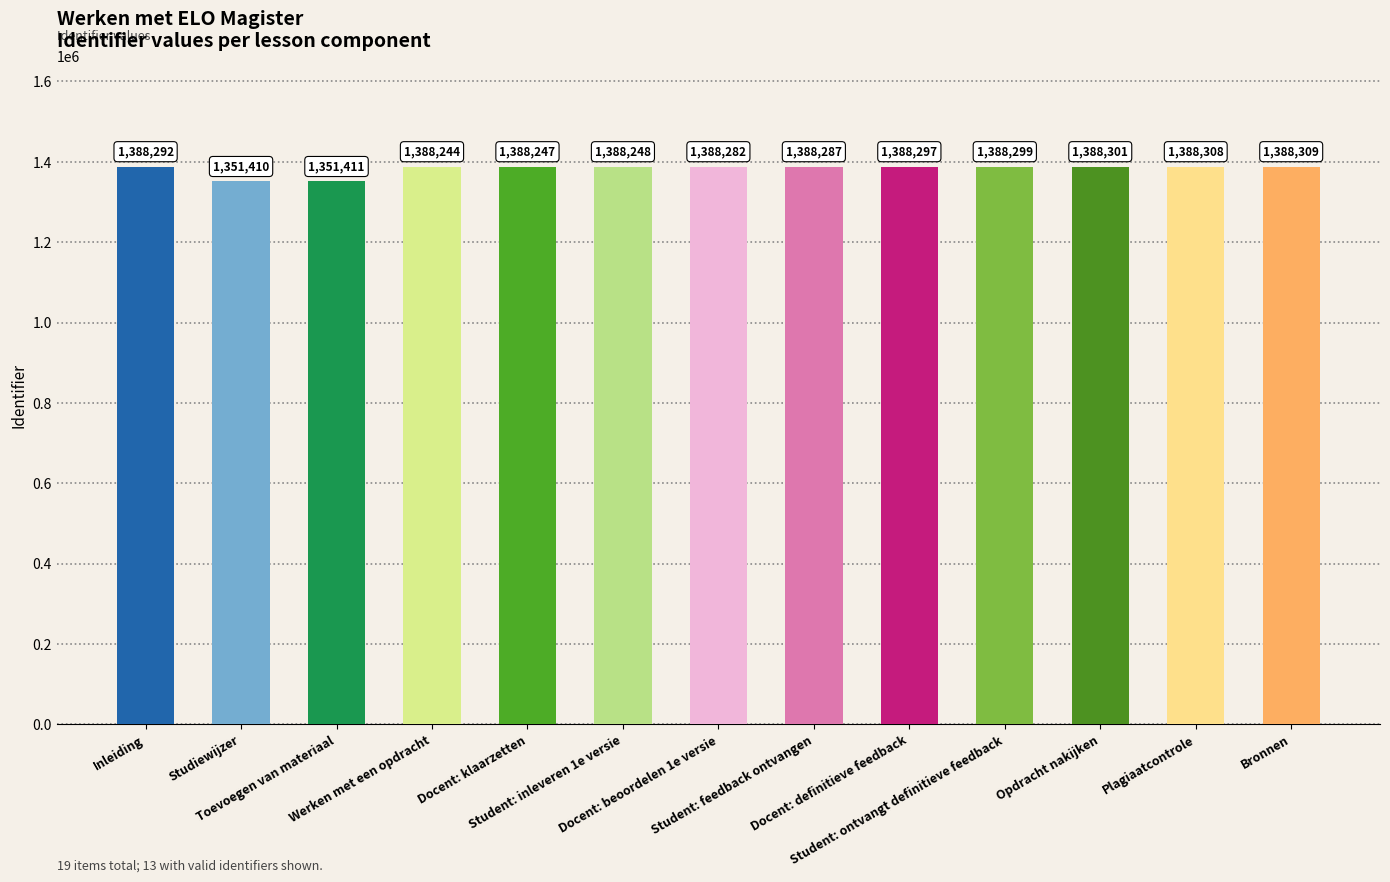

How many bars are there in total?

13